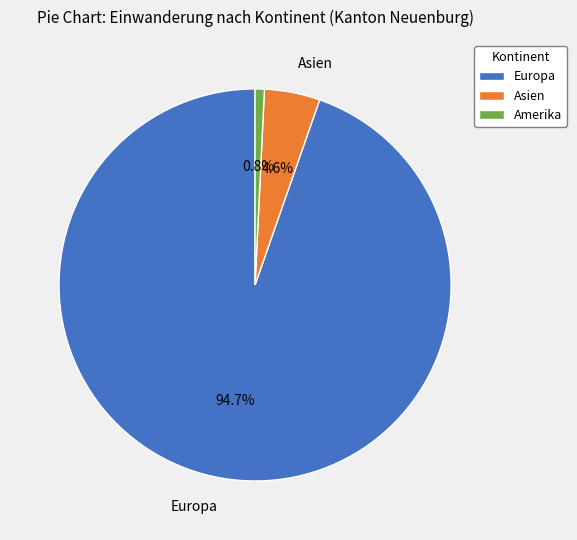

What is the smallest slice in the pie chart?

Amerika